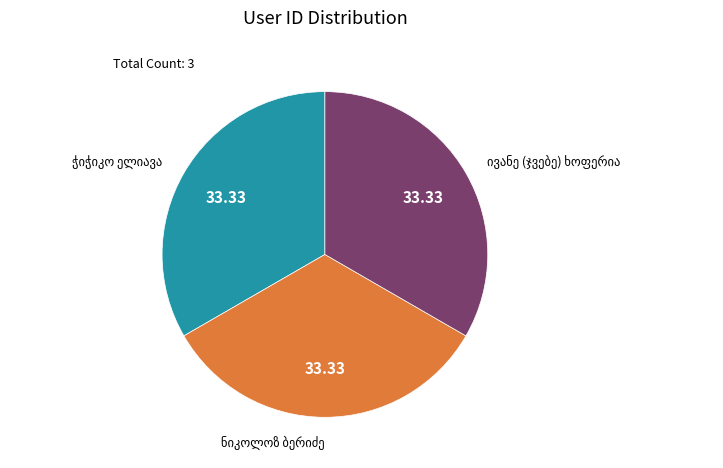

How many segments does this pie chart have?

3